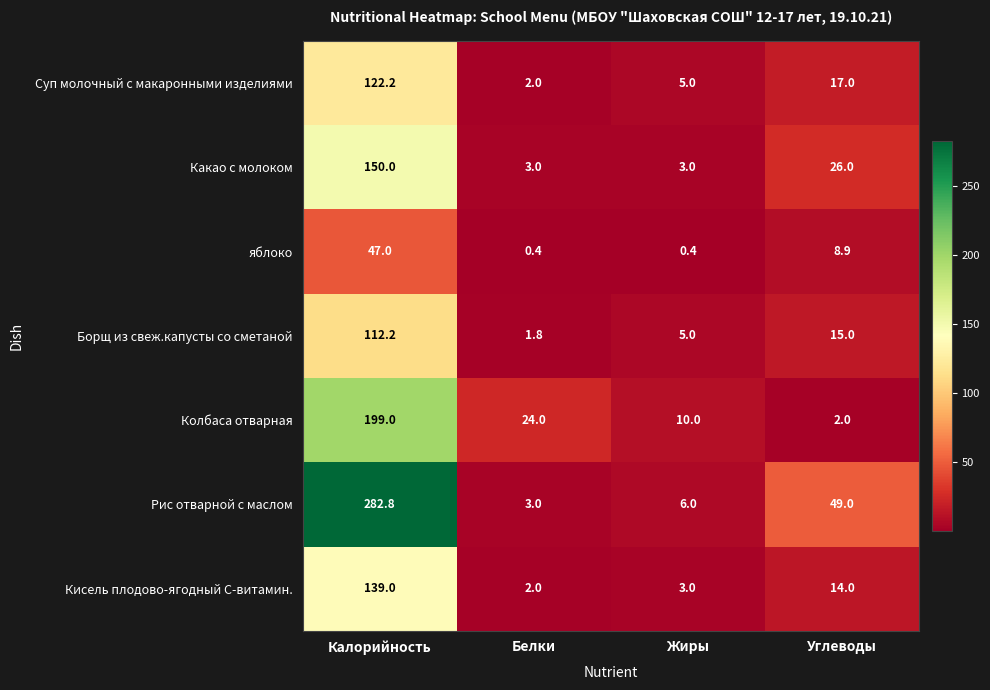

Reading right to left, what are all the values shown in this chart?

Суп молочный с макаронными изделиями: 17.0	5.0	2.0	122.2
Какао с молоком: 26.0	3.0	3.0	150.0
яблоко: 8.9	0.4	0.4	47.0
Борщ из свеж.капусты со сметаной: 15.0	5.0	1.8	112.2
Колбаса отварная: 2.0	10.0	24.0	199.0
Рис отварной с маслом: 49.0	6.0	3.0	282.8
Кисель плодово-ягодный С-витамин.: 14.0	3.0	2.0	139.0